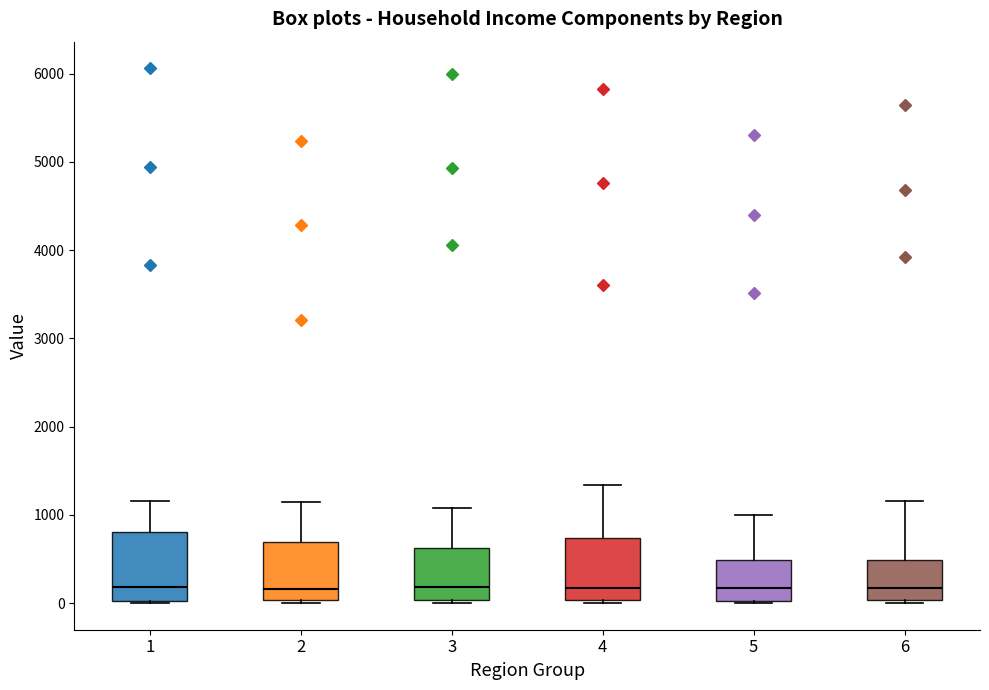

Reading left to right, read every box against the y-axis: the position of its median line, the range the box covers, and the ends of its whiskers. The values are not printed on the chart, so give them approximately, as read against the axis.

1: median 200, box 0 to 800, whiskers 0 to 1200
2: median 200, box 0 to 700, whiskers 0 (just below the box's lower edge) to 1100
3: median 200, box 0 to 600, whiskers 0 (just below the box's lower edge) to 1100
4: median 200, box 0 to 700, whiskers 0 to 1300
5: median 200, box 0 to 500, whiskers 0 to 1000
6: median 200, box 0 to 500, whiskers 0 (just below the box's lower edge) to 1200